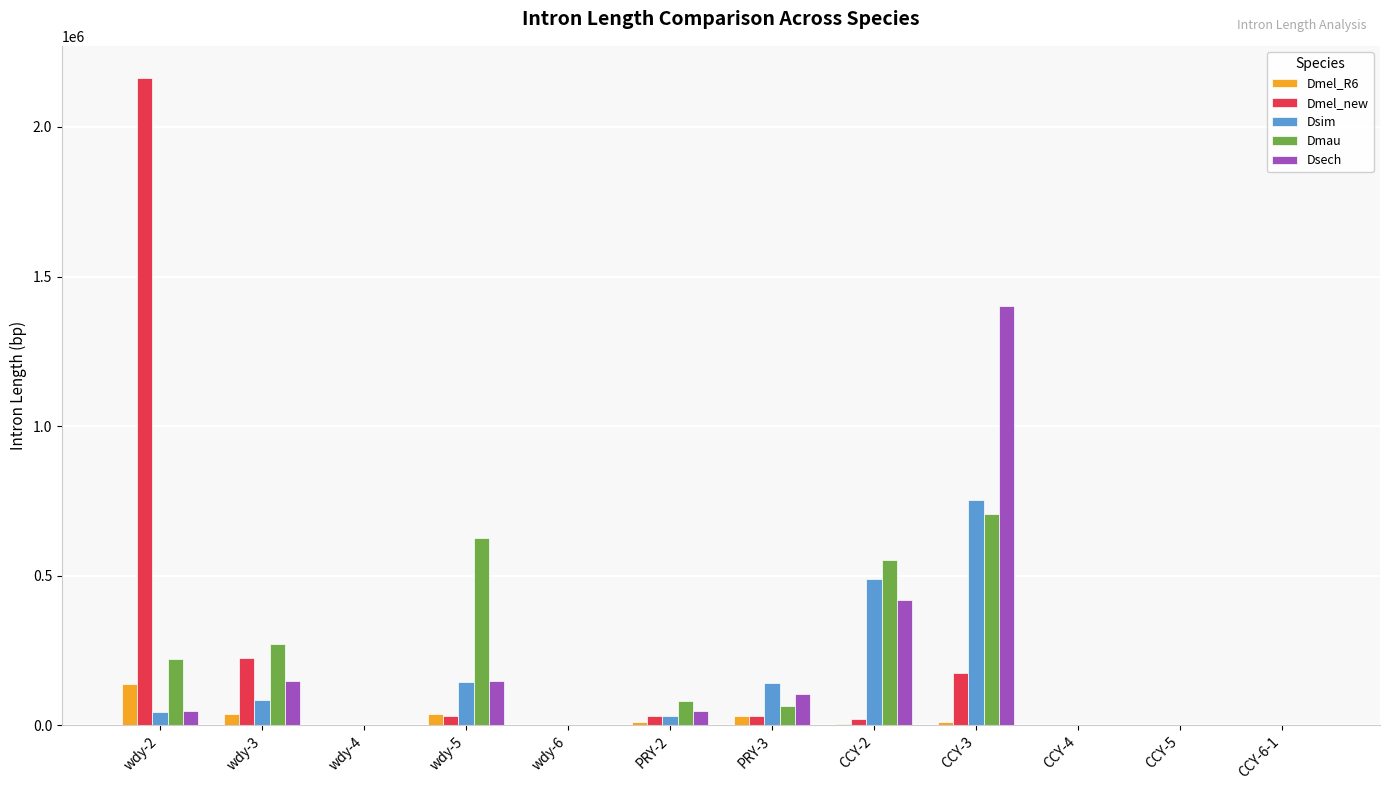

What is the greatest value displayed?

2163144